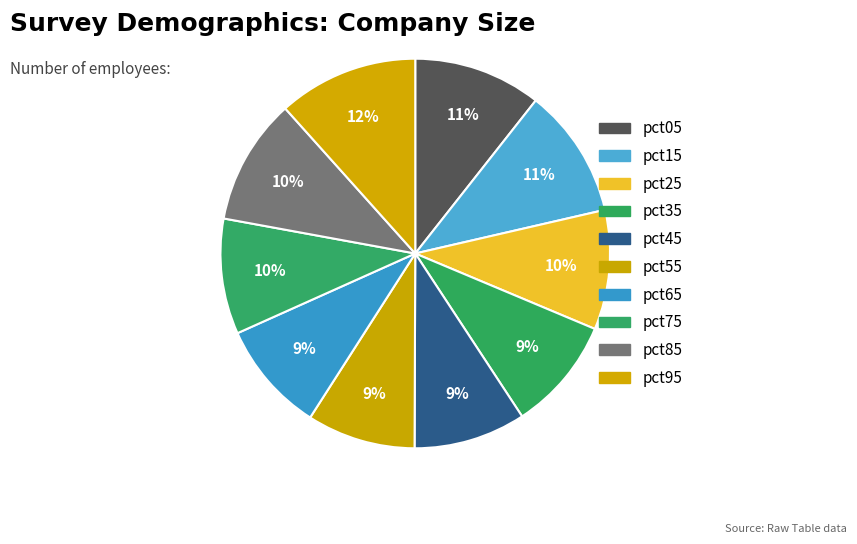

How many segments does this pie chart have?

10